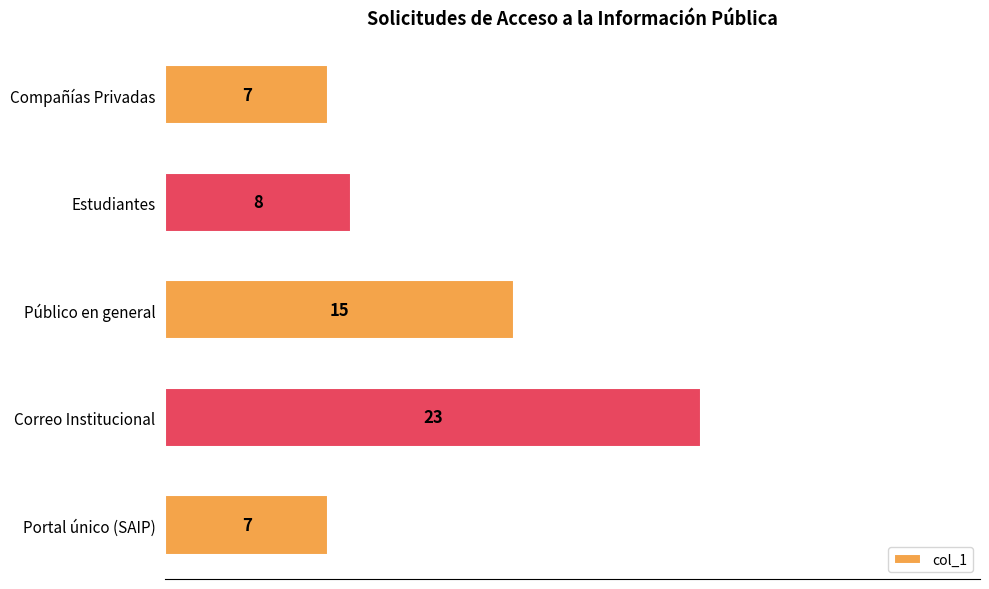

What is the sum of all values?

60